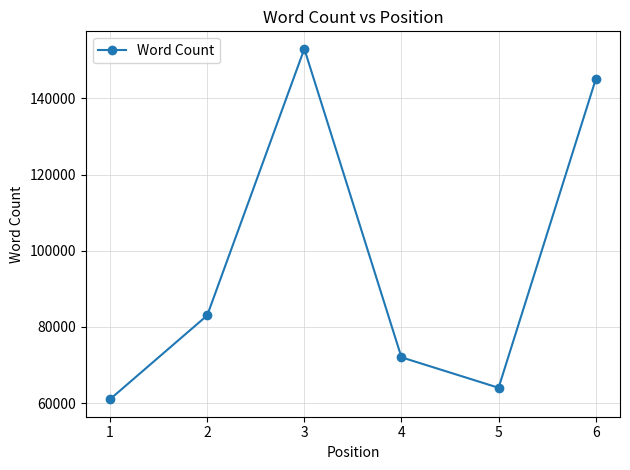

True or false: there are more than 1 points higher than both neighbors.

False